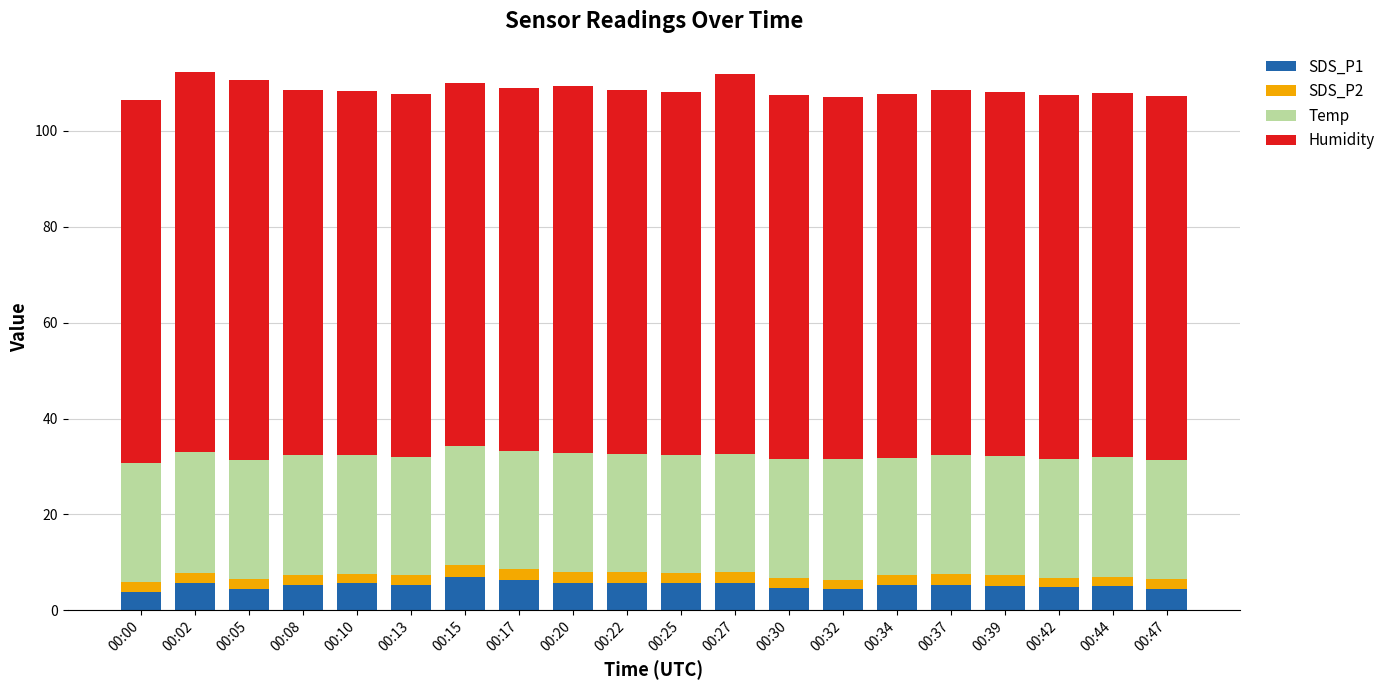

How many series are shown in this chart?

4